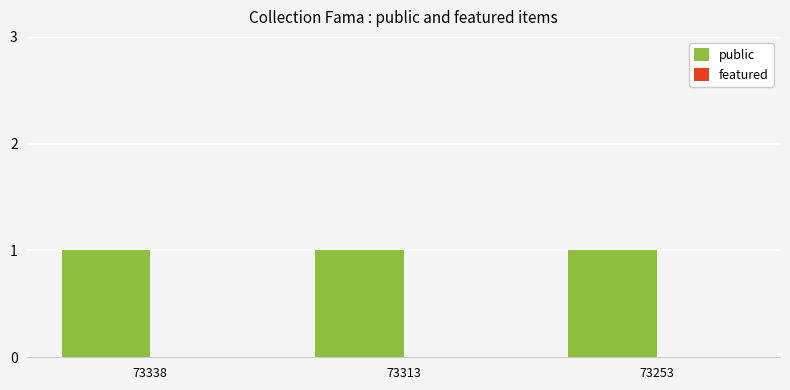

Reading left to right, list all the values displayed in this chart.

public: 1	1	1
featured: 0	0	0